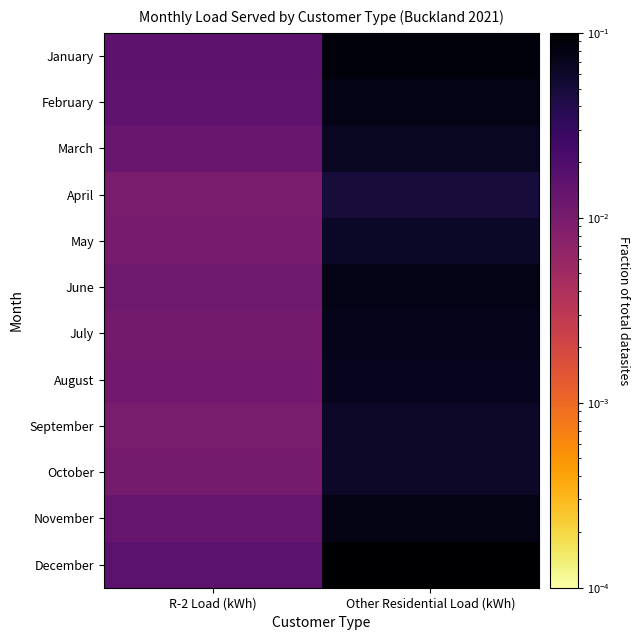

At how many categories does at least one series exceed 0?

2